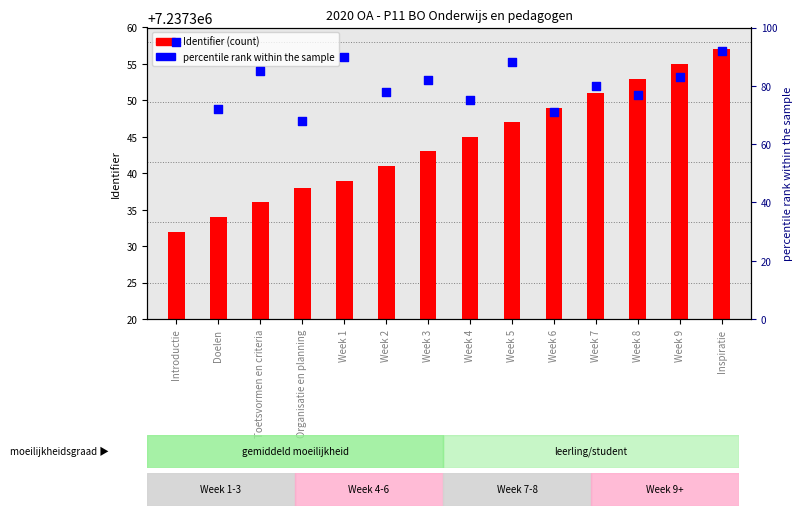

Which series reaches the maximum Y coordinate?

Identifier (count)